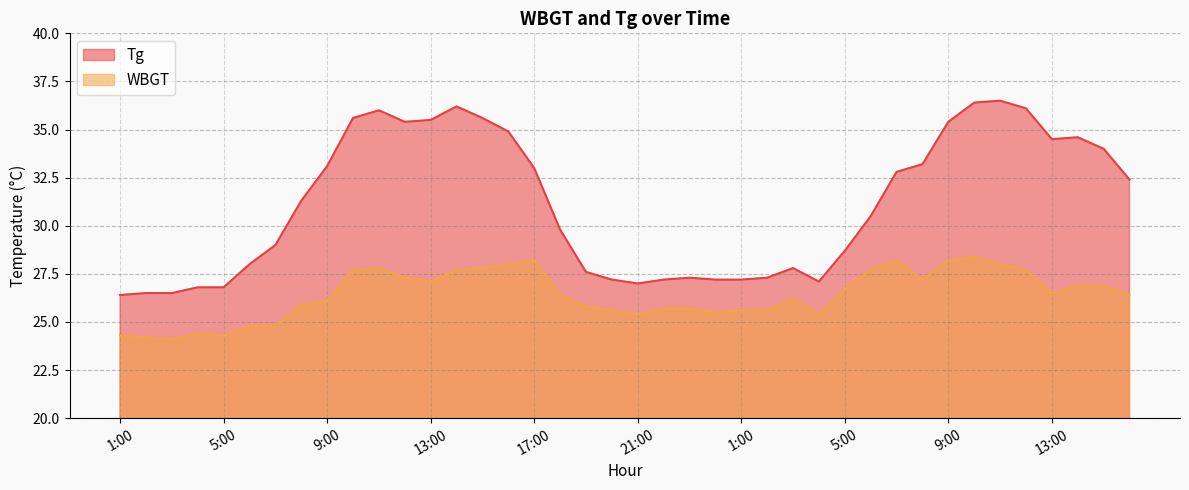

What is the label of the 2nd point from the right?

15:00